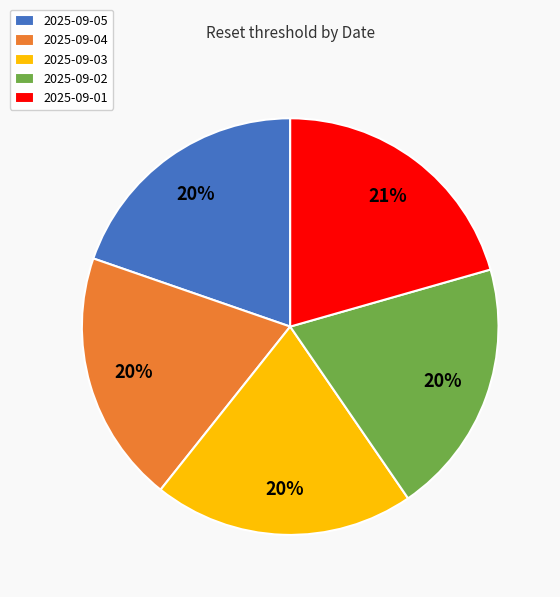

Is it true that 2025-09-04 is 9% of the pie?

False